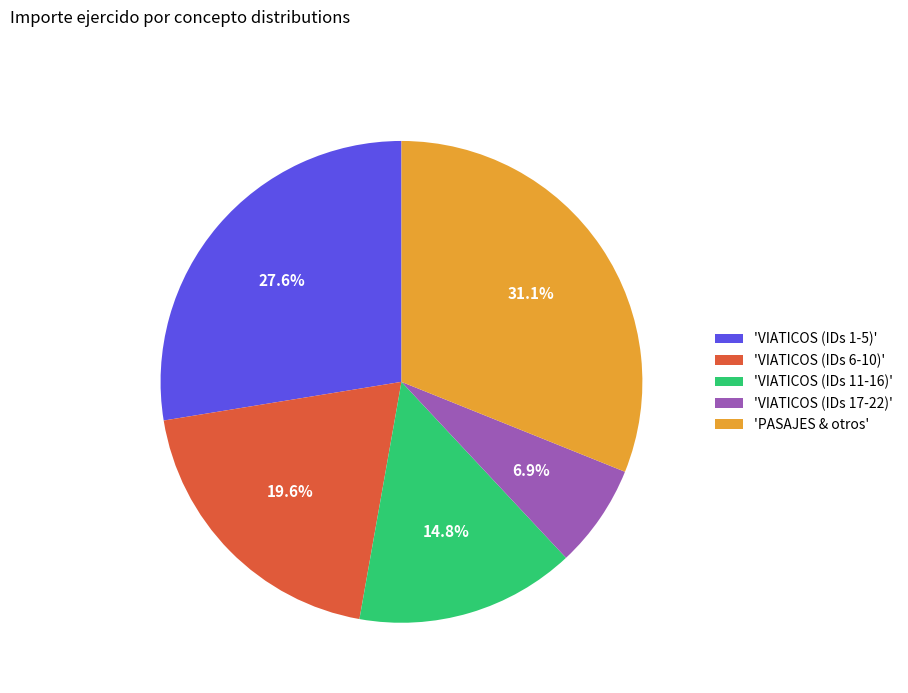

What portion of the pie excludes 'VIATICOS (IDs 11-16)'?

85.2%